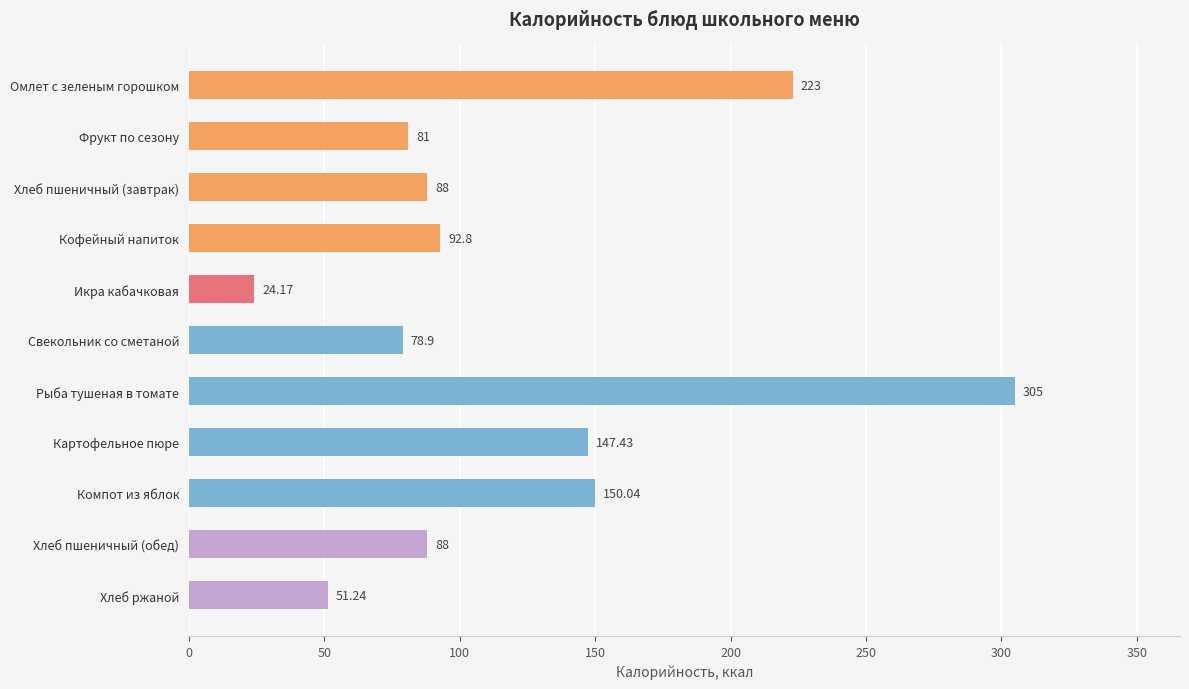

What is the label of the 10th bar from the bottom?

Фрукт по сезону